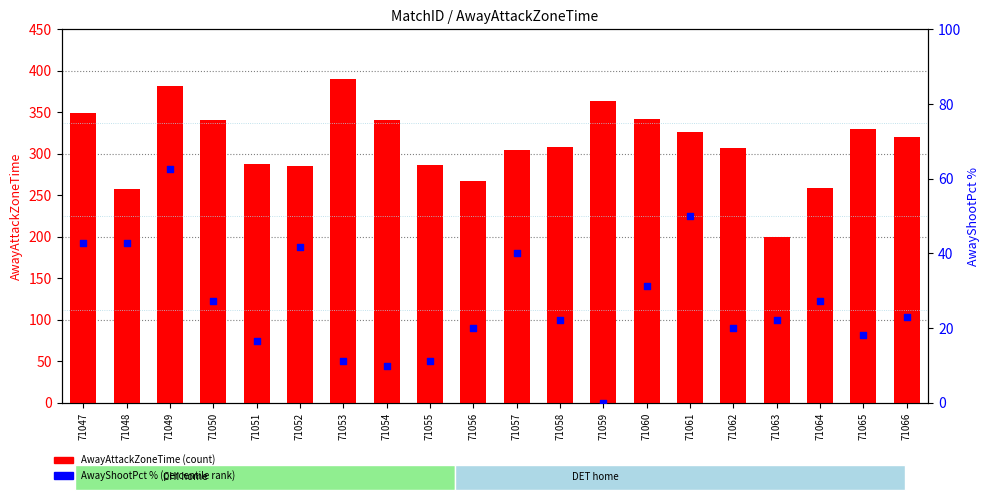

What are all the series names shown in the legend?

AwayAttackZoneTime, AwayShootPct %